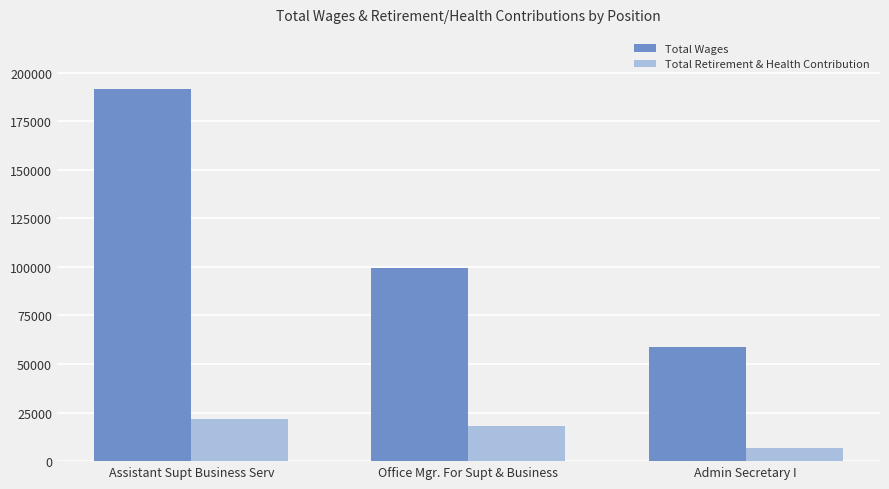

The value of Total Retirement & Health Contribution at Assistant Supt Business Serv is 21450. True or false?

True